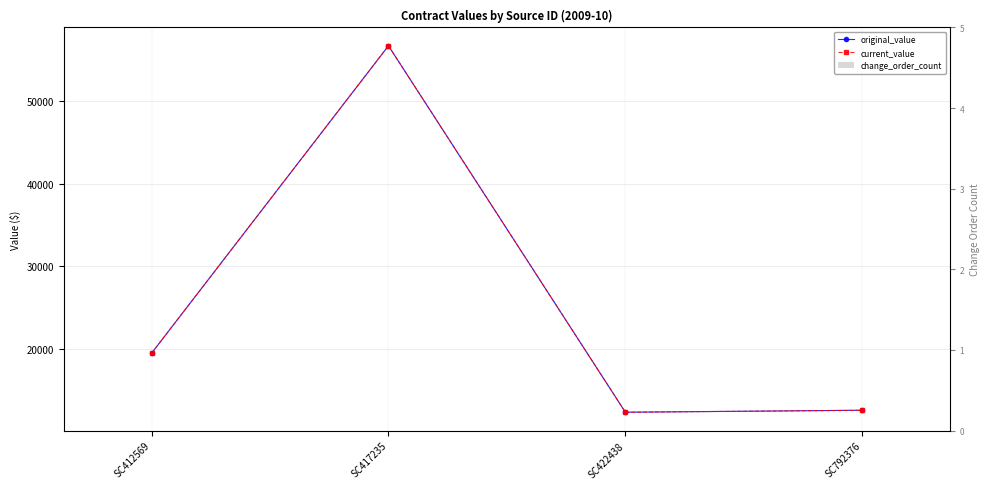

What is the sum of the current_value values at SC412569 and SC792376?

32100.0